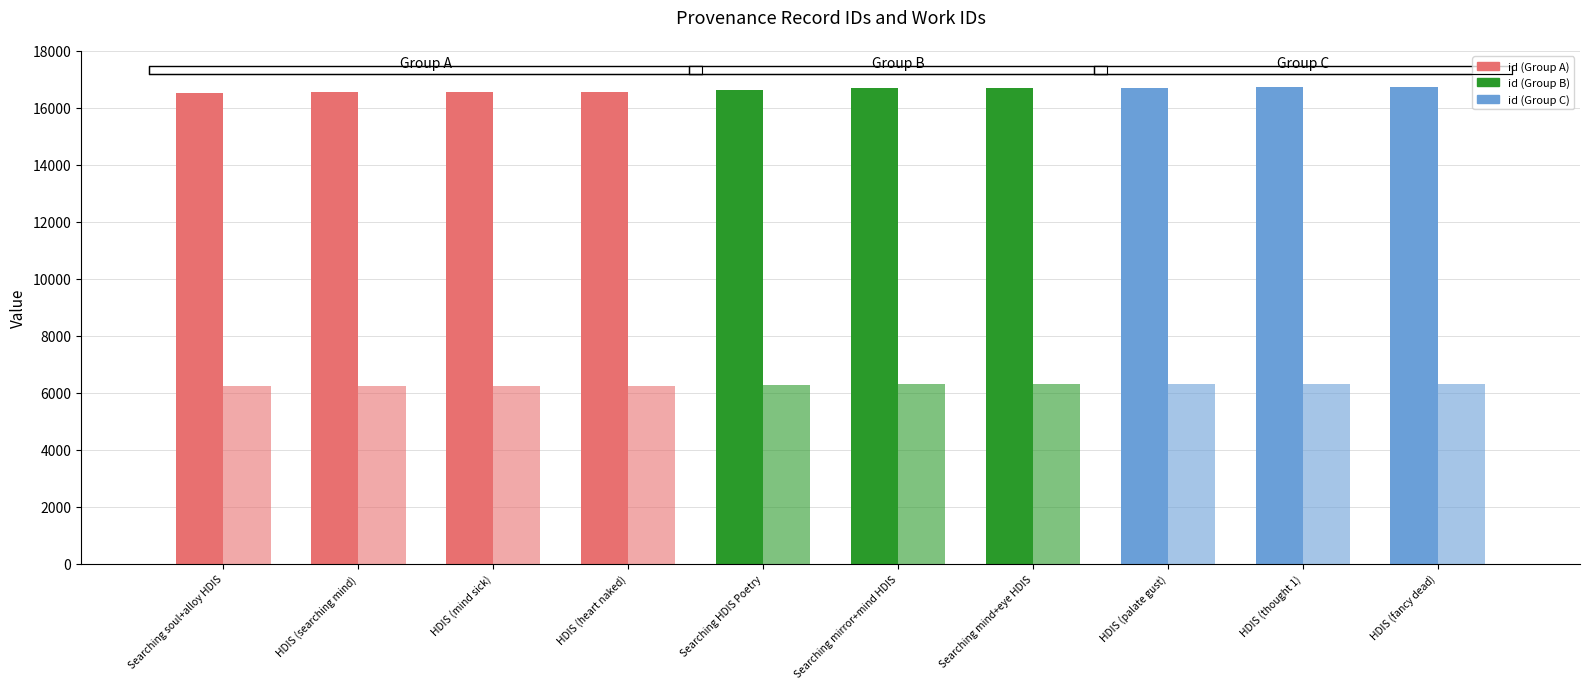

Count the number of categories in the chart.

10